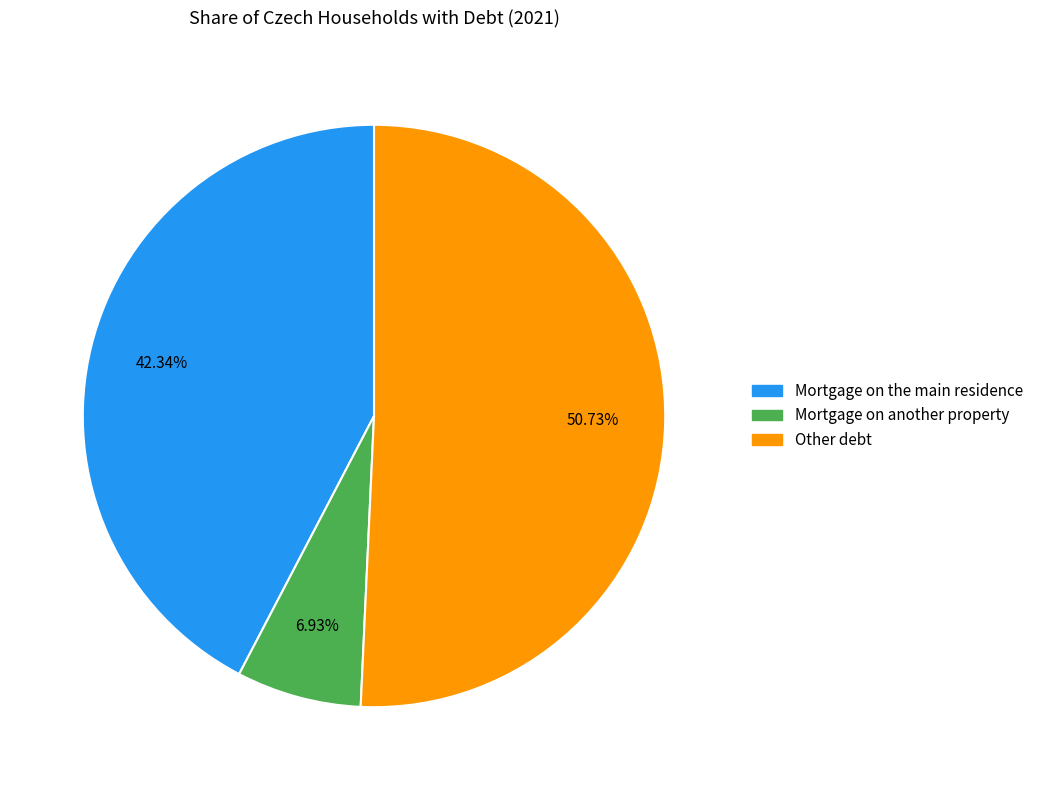

Combined, do Mortgage on another property and Mortgage on the main residence account for over 50%?

No